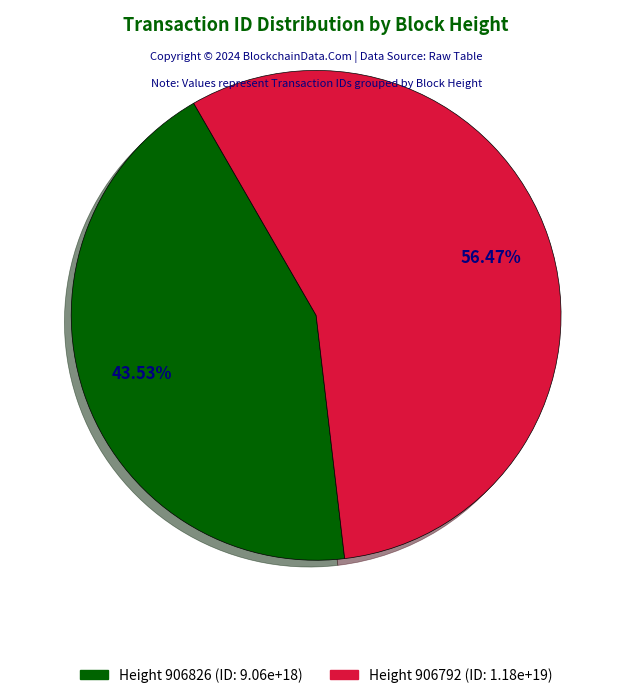

Is there a majority slice in this chart?

Yes